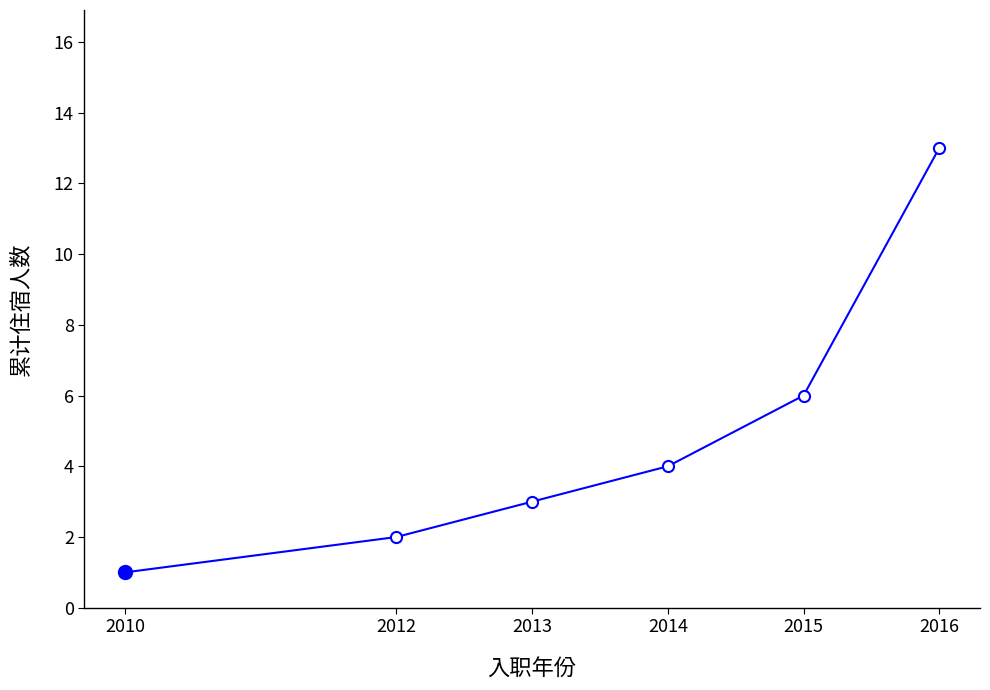

Count the number of data series in this chart.

1